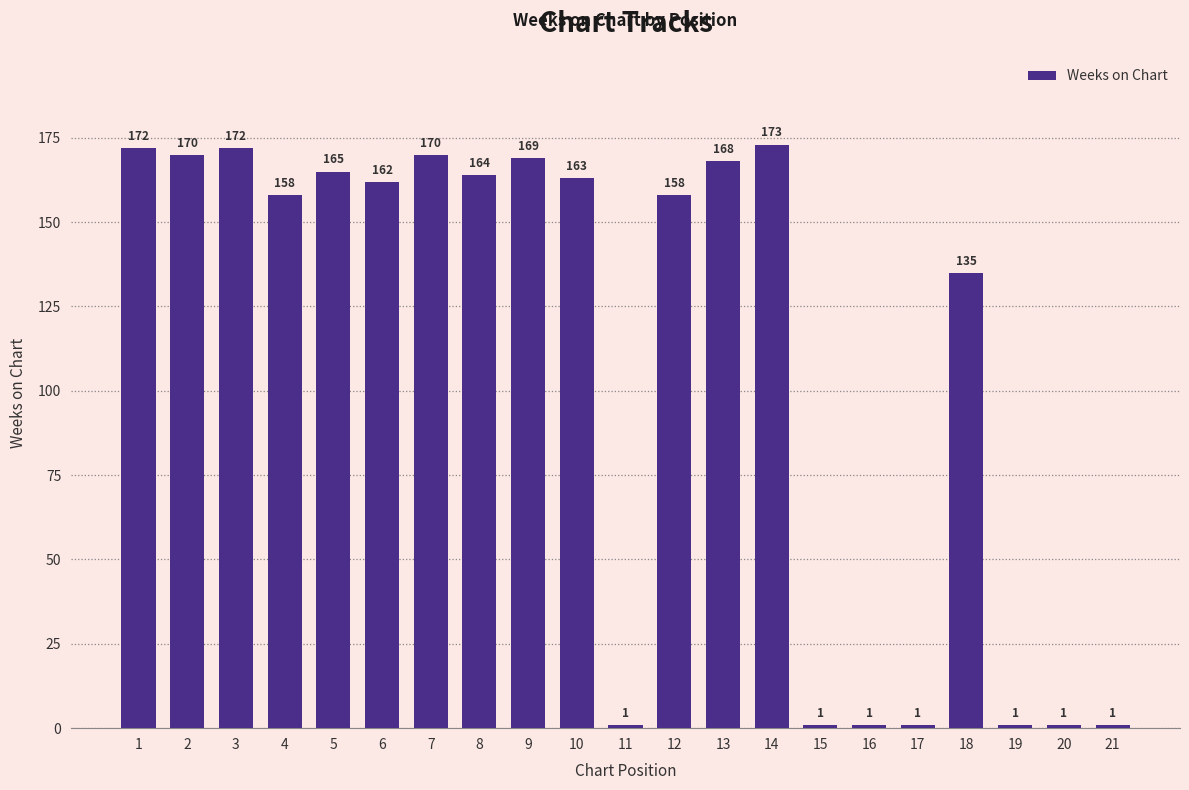

What is the ratio of the value at 13 to the value at 9?

1.0